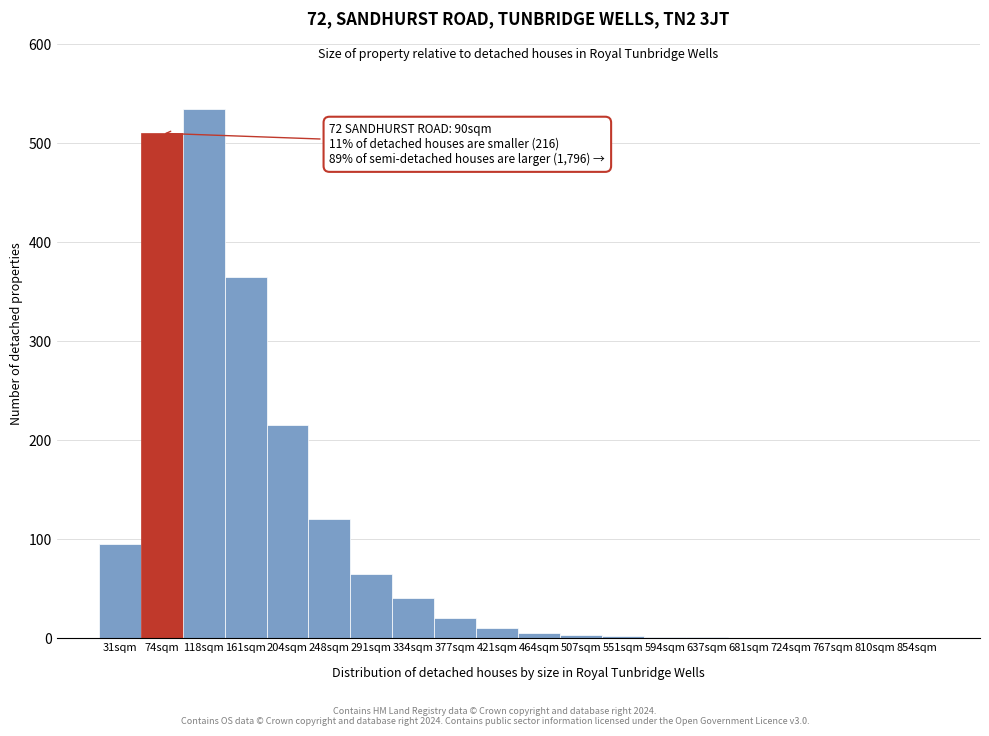

What is the ratio of the value at 161sqm to the value at 377sqm?

18.2